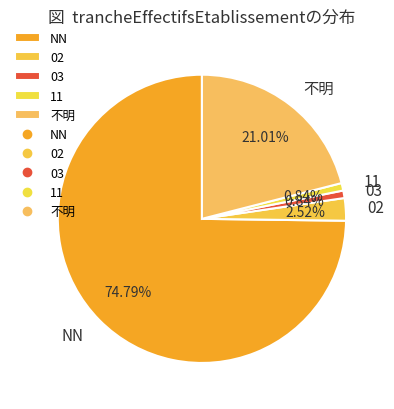

To the nearest percent, what is the average slice percentage?

20%